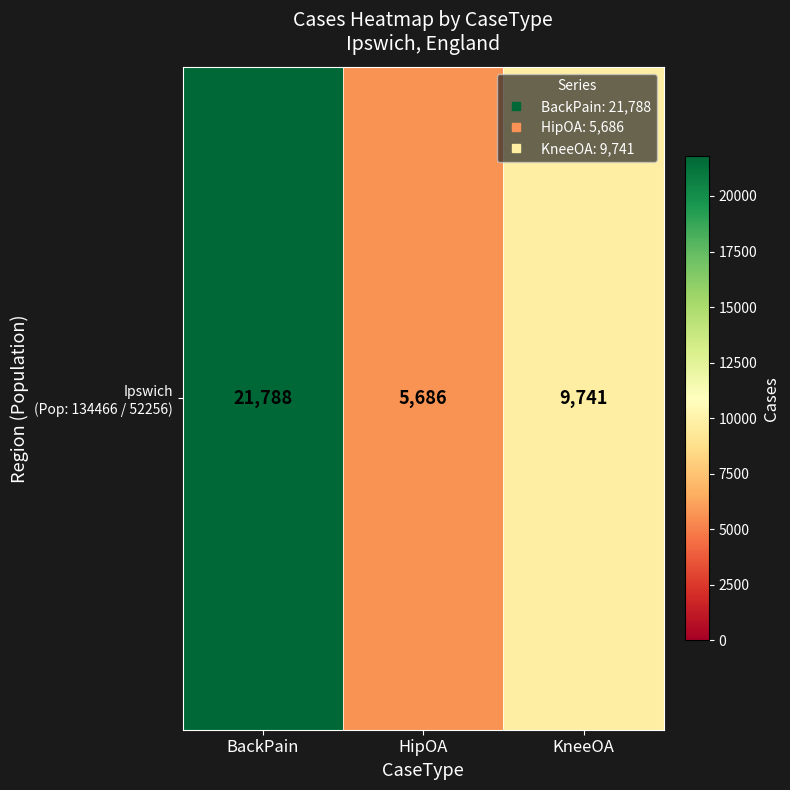

What is the approximate value at HipOA, to the nearest 100?

5700